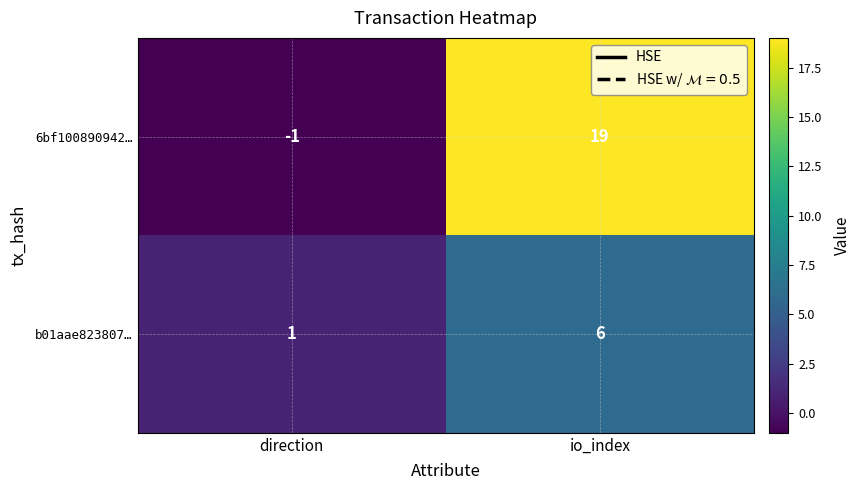

What is the sum of the b01aae823807… values at io_index and direction?

7